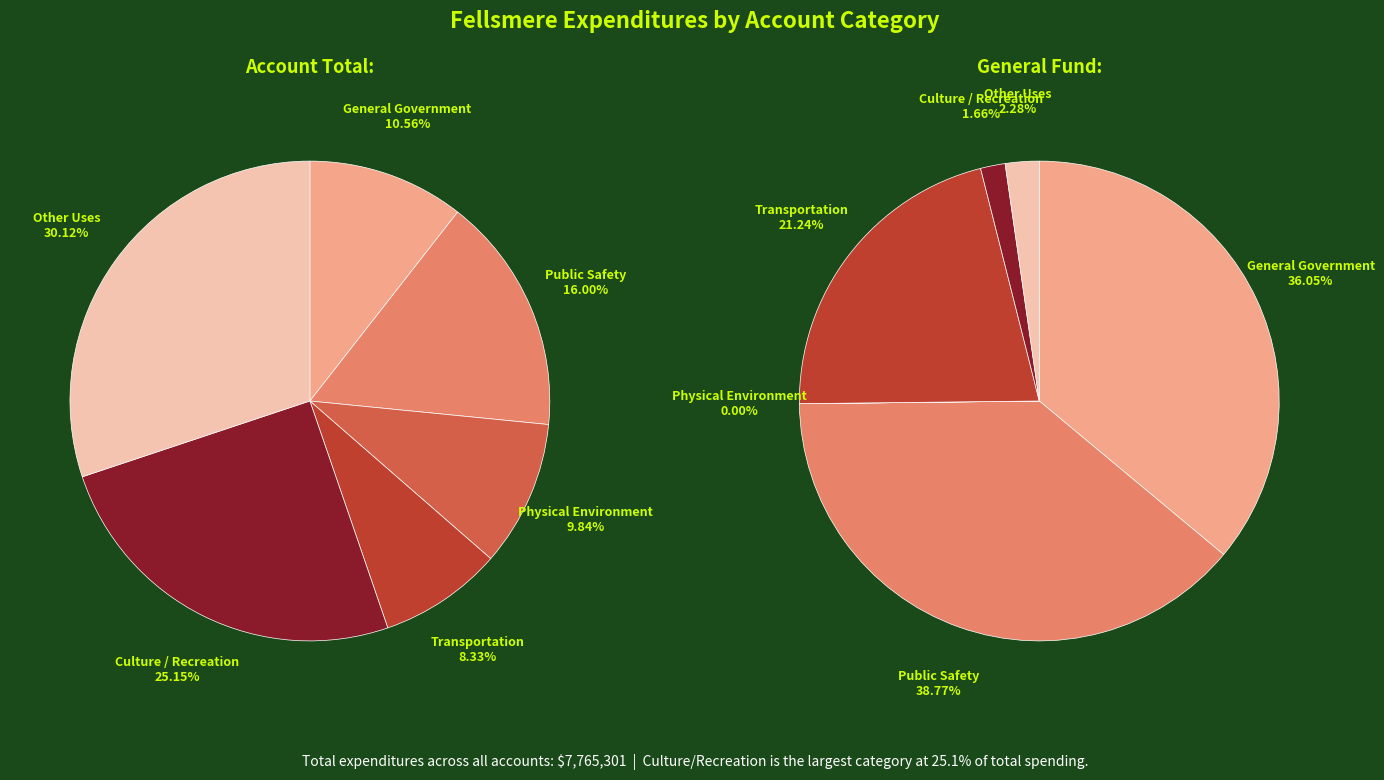

Is General Government the majority of the pie?

No